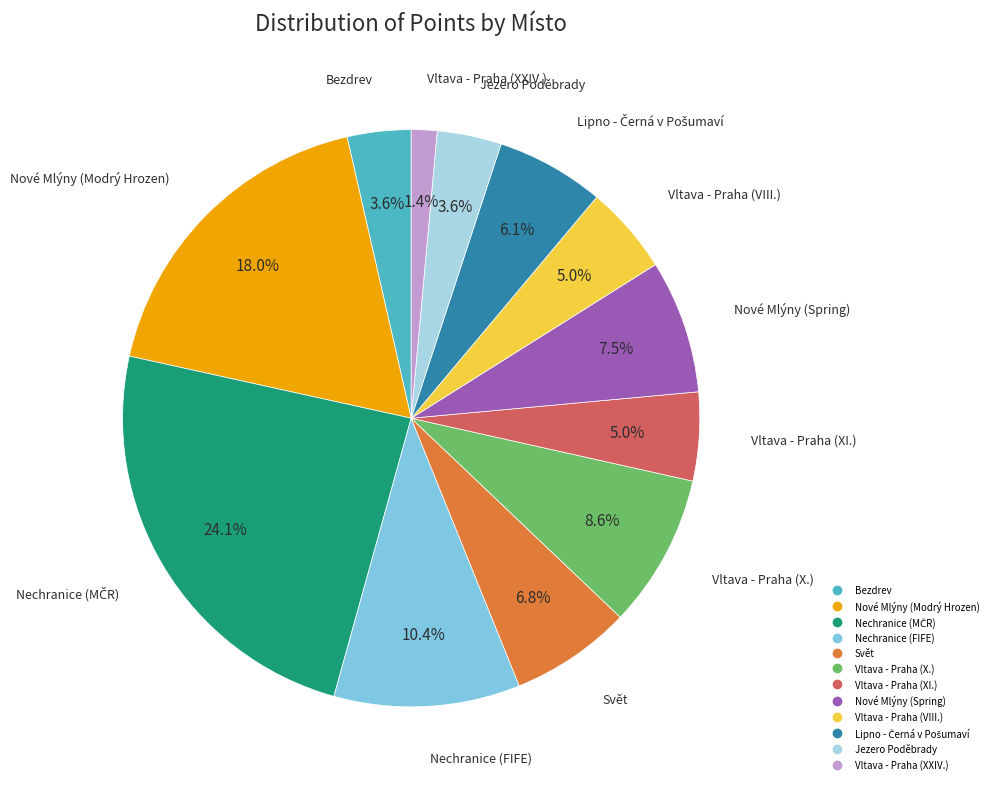

True or false: Vltava - Praha (XI.) accounts for 17% of the total.

False